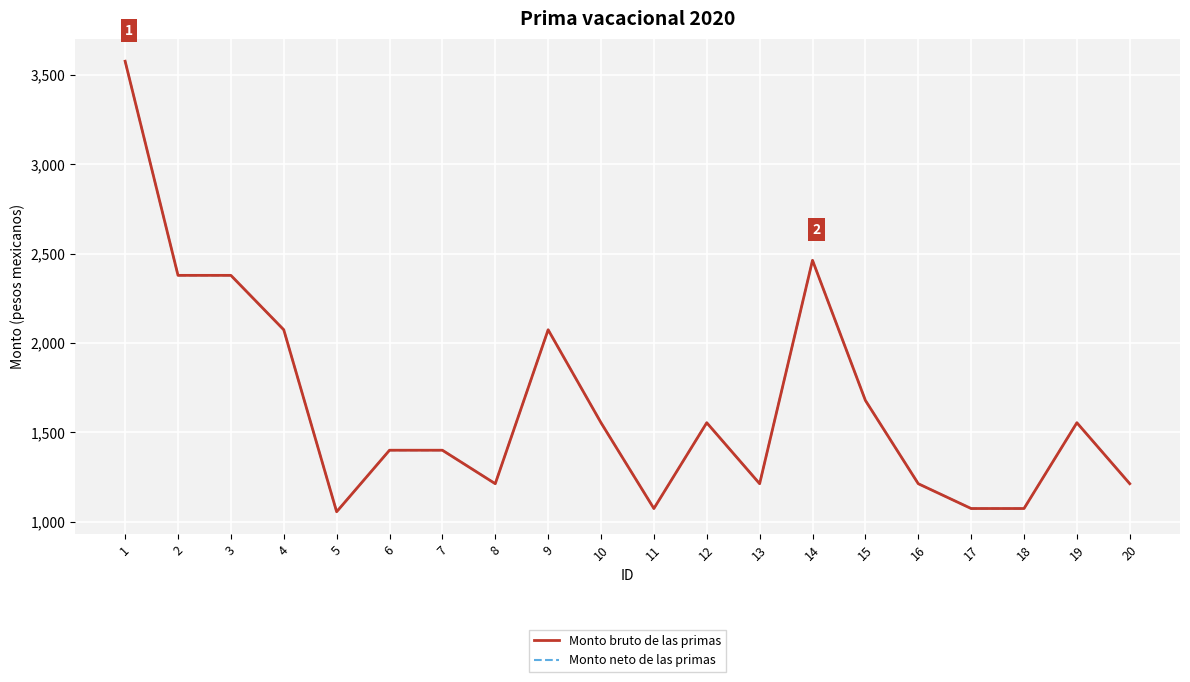

Reading left to right, what are all the values shown in this chart?

Monto bruto de las primas: 1=3575.3	2=2378.3	3=2378.3	4=2074.2	5=1056.8	6=1400.8	7=1400.8	8=1213.7	9=2074.2	10=1554.5	11=1075.0	12=1554.5	13=1213.7	14=2462.3	15=1679.3	16=1213.7	17=1075.0	18=1075.0	19=1554.5	20=1213.7
Monto neto de las primas: 1=3575.3	2=2378.3	3=2378.3	4=2074.2	5=1056.8	6=1400.8	7=1400.8	8=1213.7	9=2074.2	10=1554.5	11=1075.0	12=1554.5	13=1213.7	14=2462.3	15=1679.3	16=1213.7	17=1075.0	18=1075.0	19=1554.5	20=1213.7